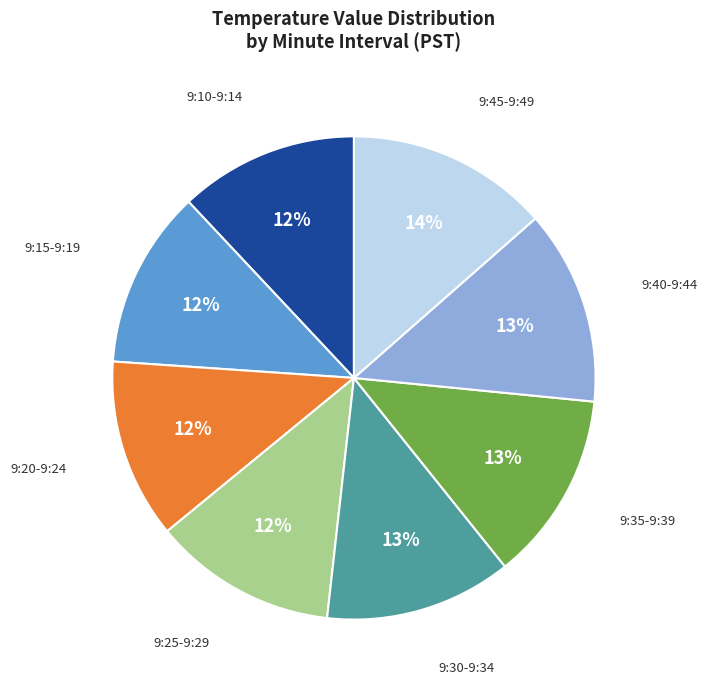

Approximately how many times larger is the value at 9:35-9:39 compared to 9:10-9:14?

1.1